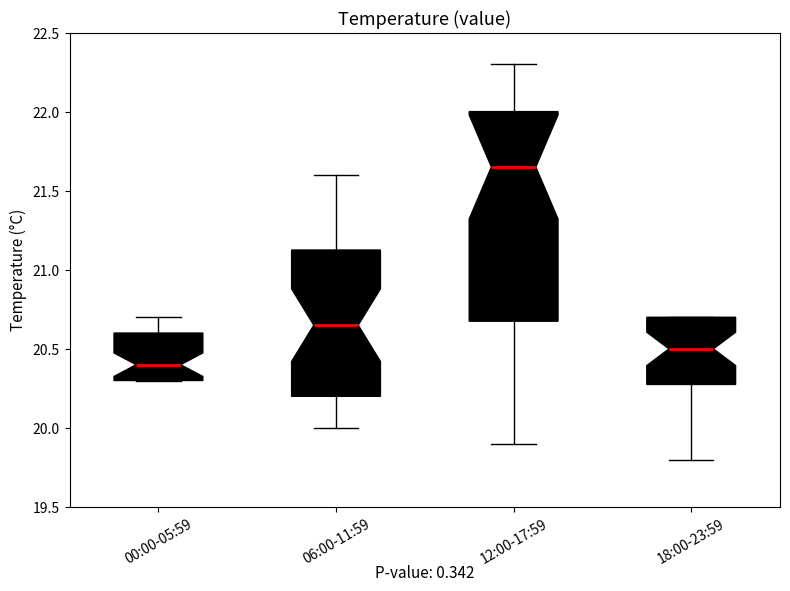

Comparing the boxes themselves (not the whiskers), which one is the tallest?

12:00-17:59